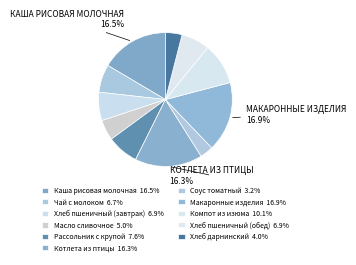

Does Котлета из птицы represent more than half of the total?

No